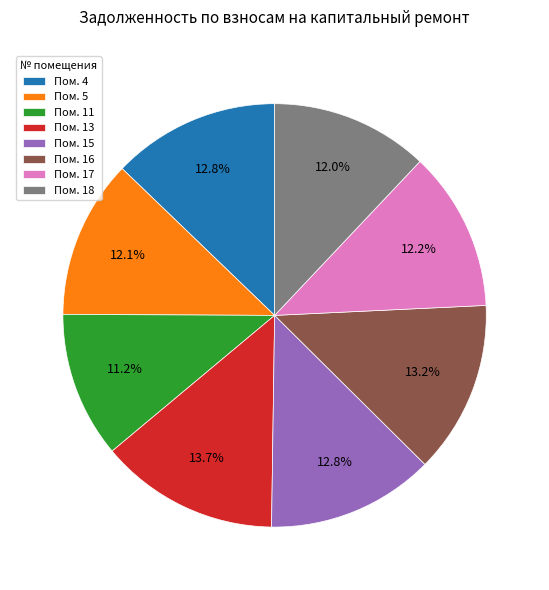

How many slices are in this pie chart?

8